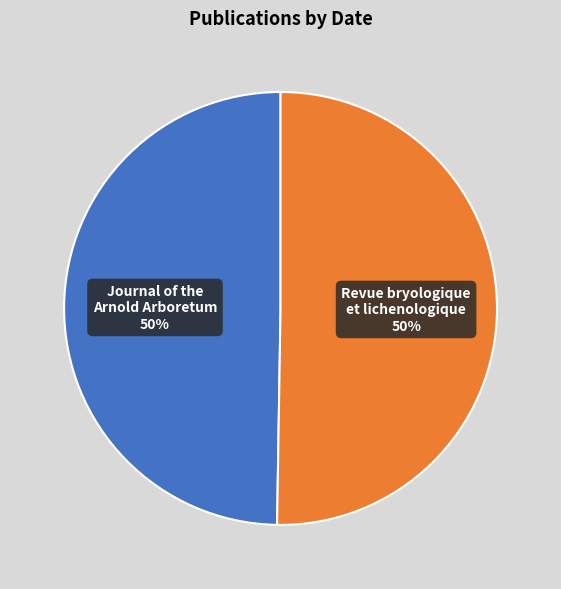

Rank the categories by value from lowest to highest.

Journal of the Arnold Arboretum (1941), Revue bryologique et lichenologique (1961)